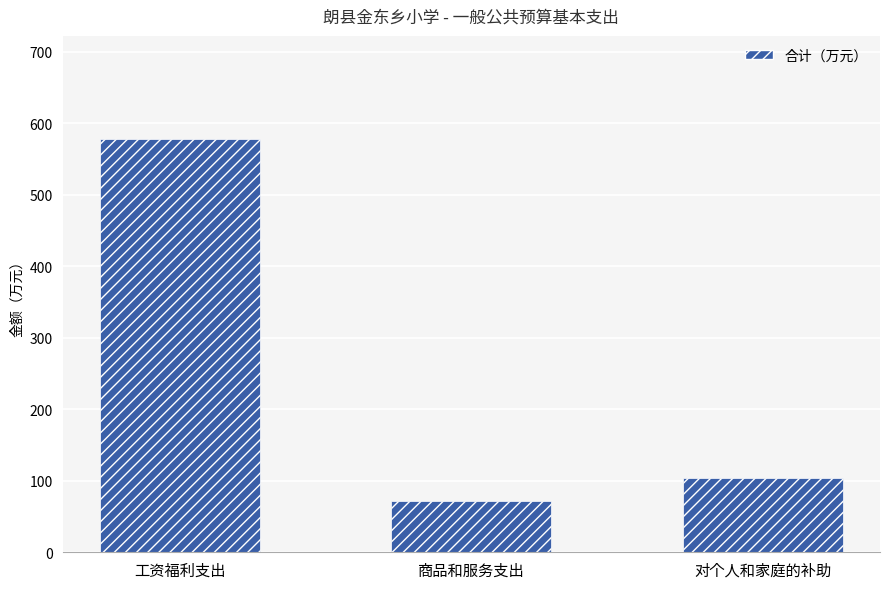

Reading right to left, list all the values displayed in this chart.

对个人和家庭的补助=103.4	商品和服务支出=71.9	工资福利支出=577.8